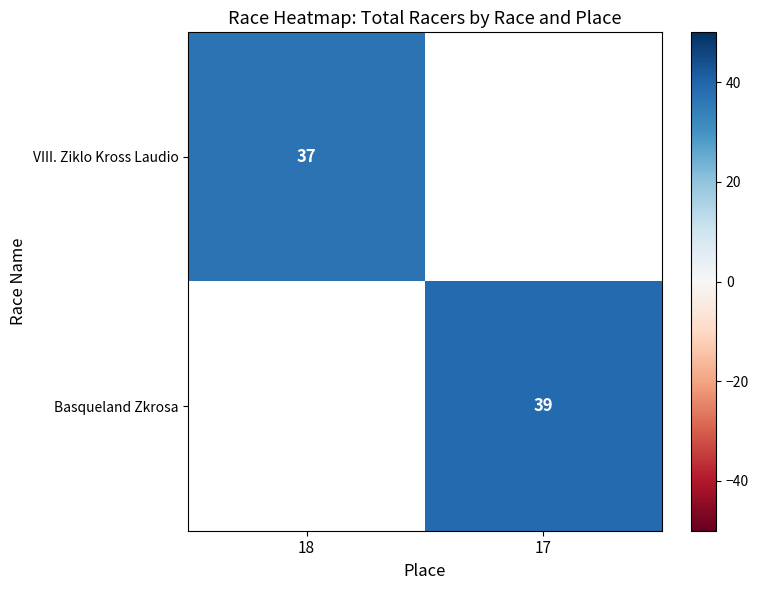

Is it true that Basqueland Zkrosa equals 66 at 17?

False